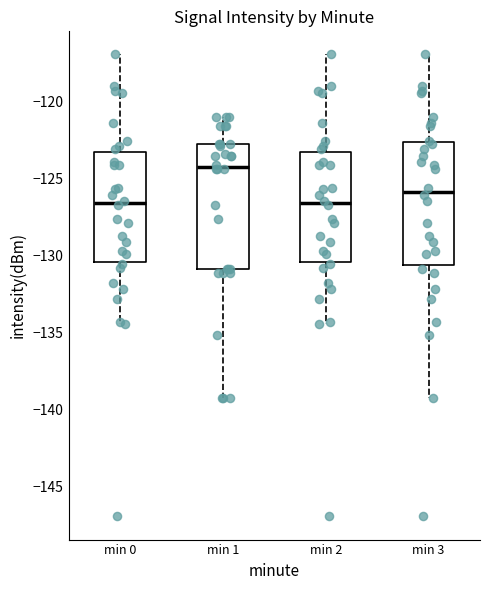

Reading left to right, transcribe this box plot: for each box, give where its median line is, the range the box spans, and where its two whiskers end, as read against the y-axis. The values are not printed on the chart, so give them approximately, as read against the axis.

min 0: median -126.5, box -130.5 to -123.5, whiskers -134.5 to -117.0
min 1: median -124.0, box -131.0 to -122.5, whiskers -139.5 to -121.0
min 2: median -126.5, box -130.5 to -123.5, whiskers -134.5 to -117.0
min 3: median -126.0, box -130.5 to -122.5, whiskers -139.5 to -117.0